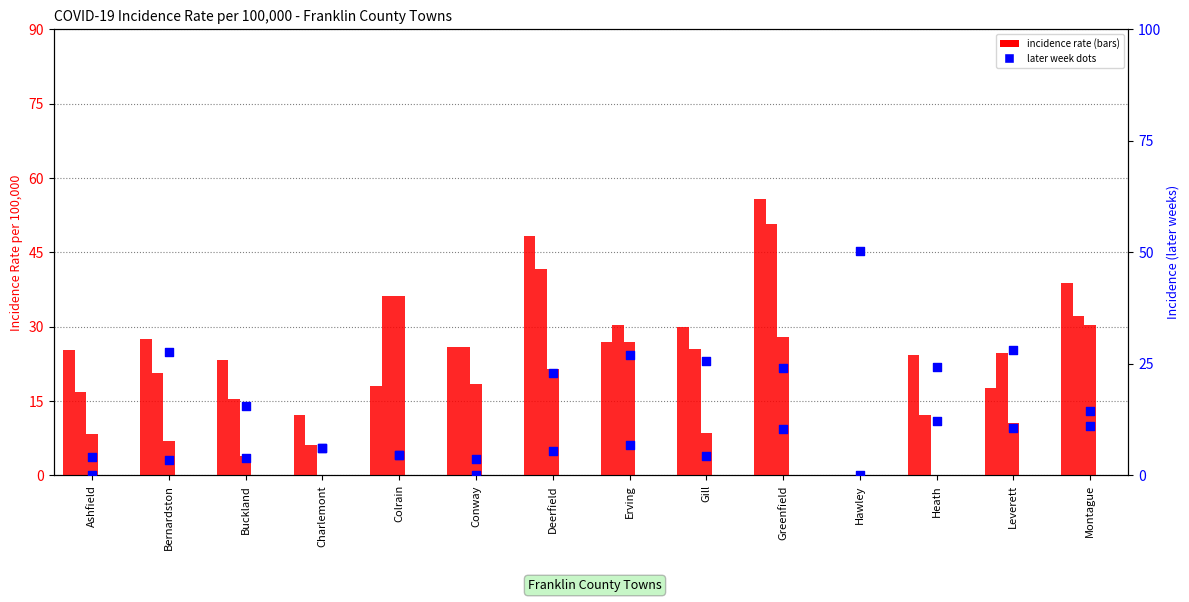

Which series has the largest total across all categories?

12/17/2020